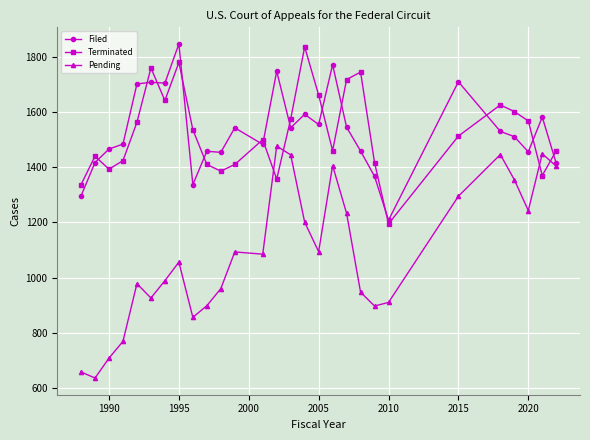

What is the value of the Filed point at the 23rd from the left?

1710